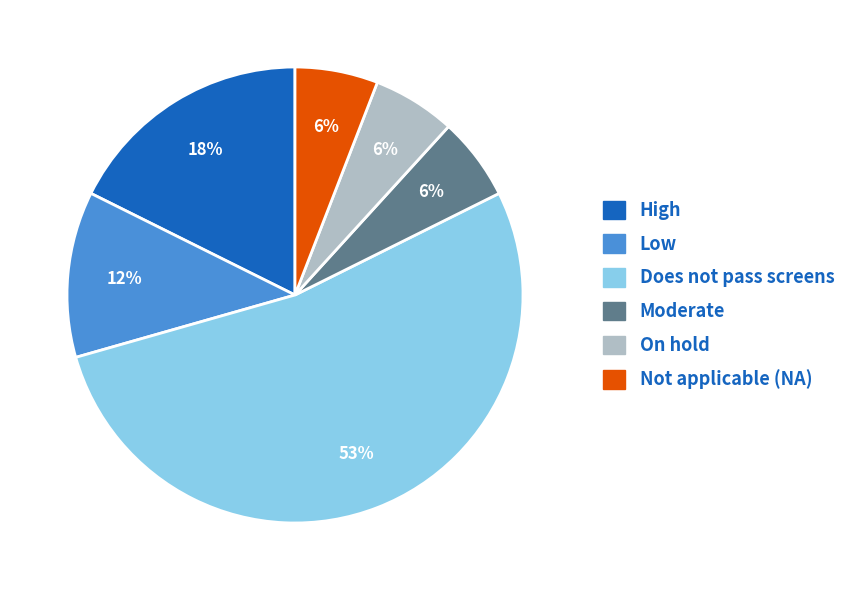

To the nearest percent, what is the difference between the largest and smallest slice percentages?

47%